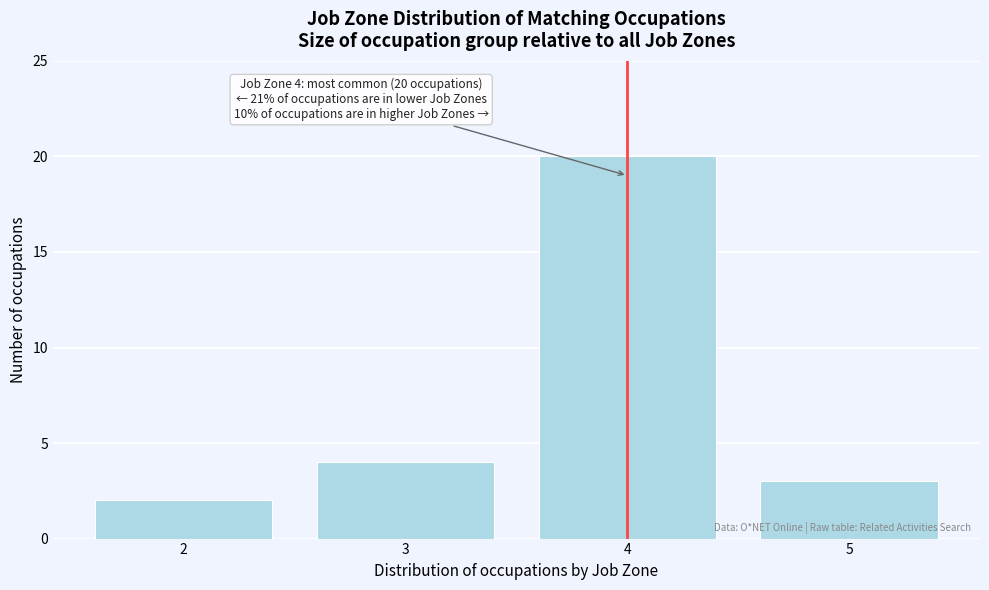

Reading right to left, extract all data points from this chart.

5=3	4=20	3=4	2=2